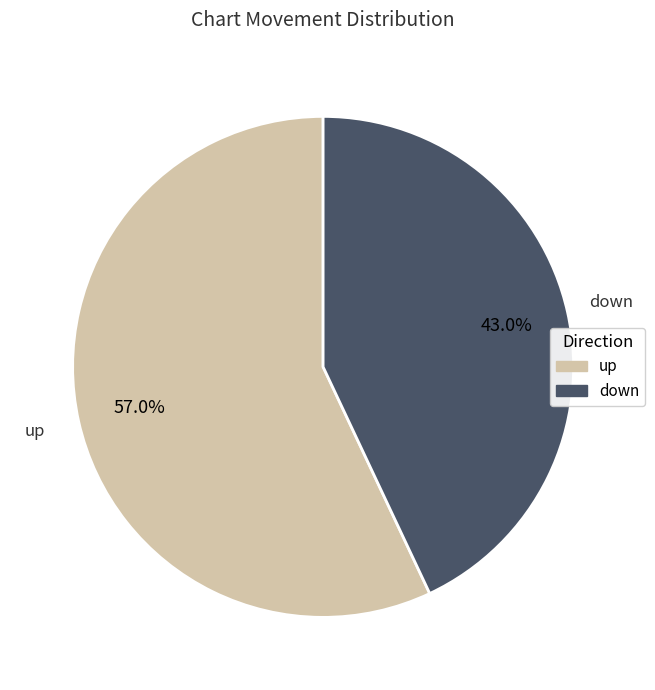

Is the sum of up and down greater than half?

Yes